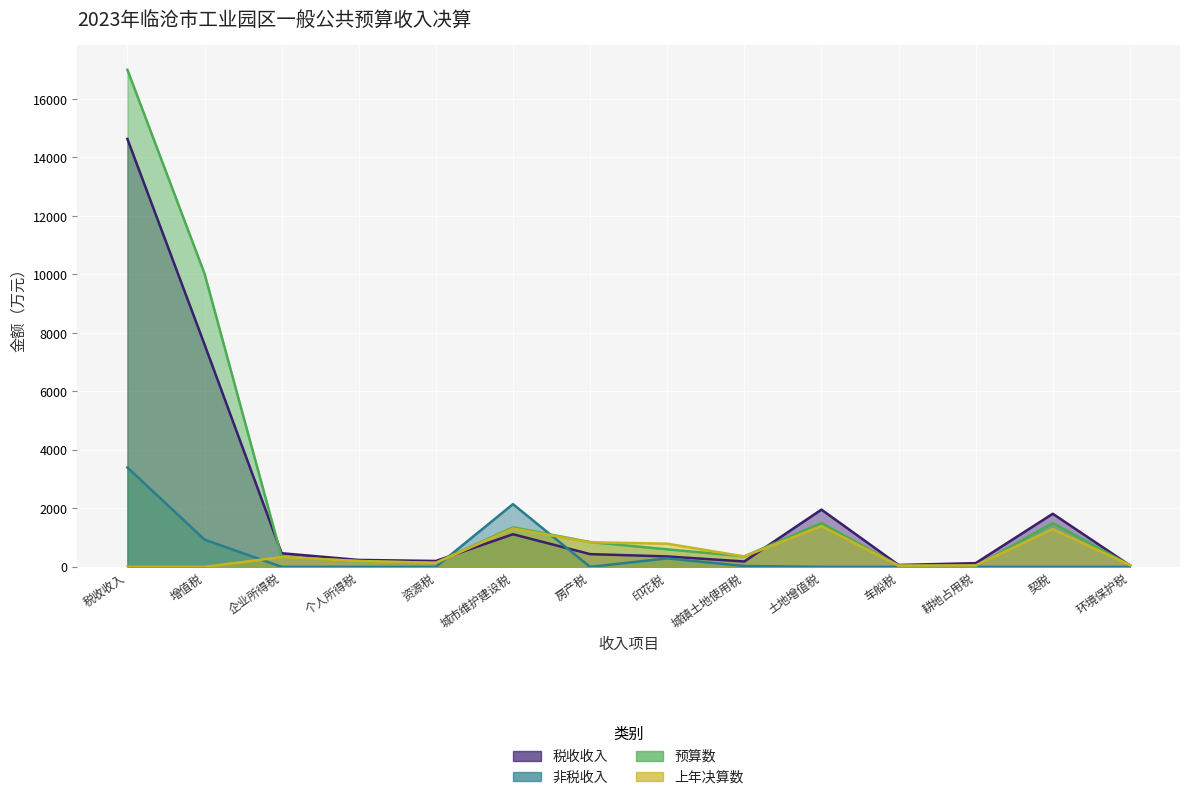

True or false: 非税收入 has more than 1 interior local peaks.

True